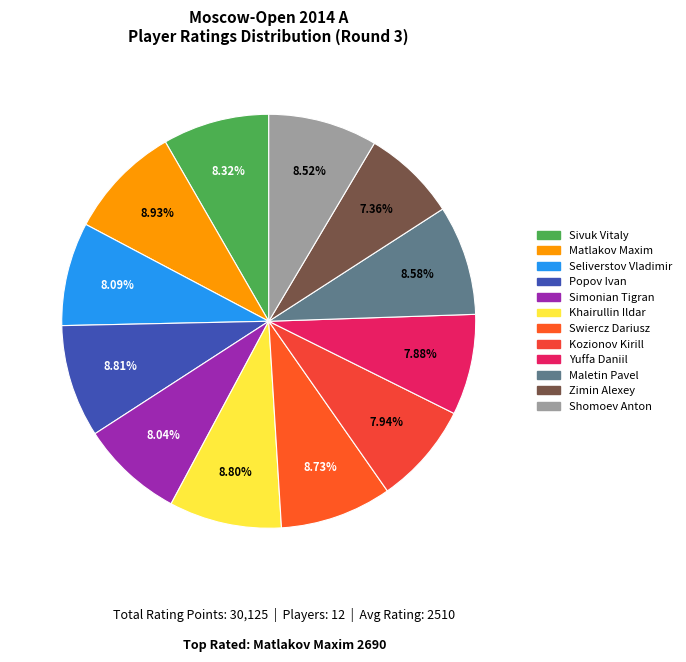

Is there any slice that represents more than half of the pie?

No